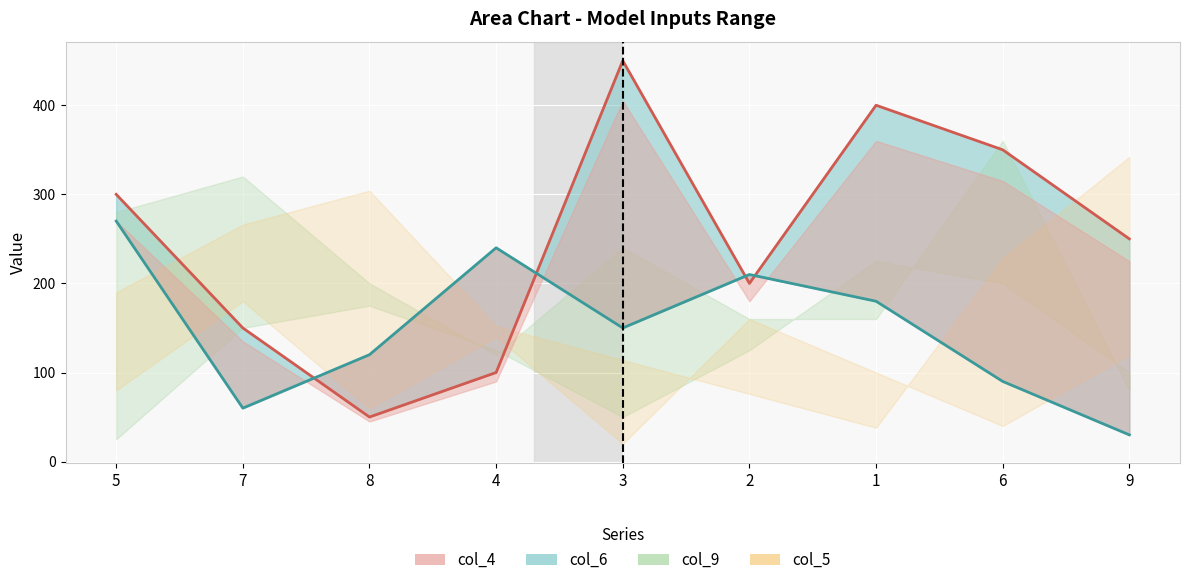

What is the label of the 5th point from the right?

3